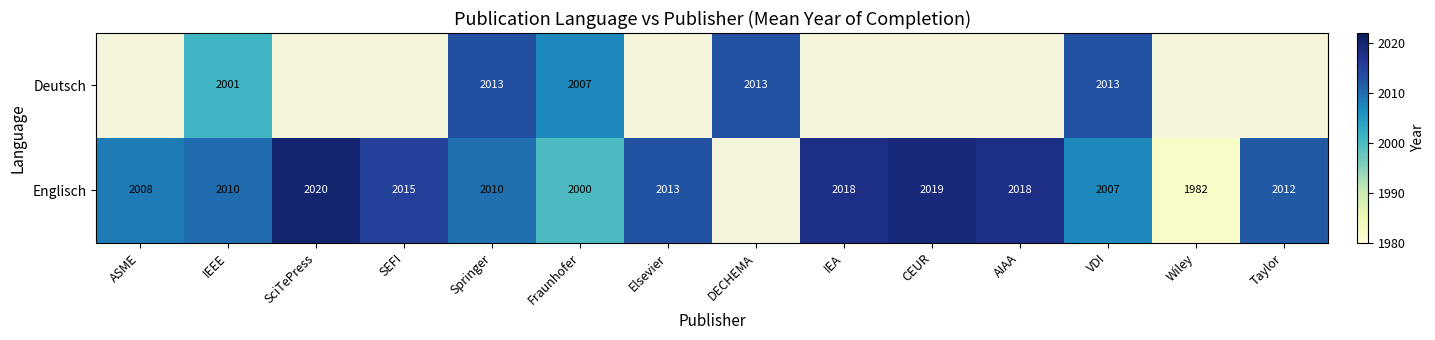

How many distinct data groups are displayed?

2